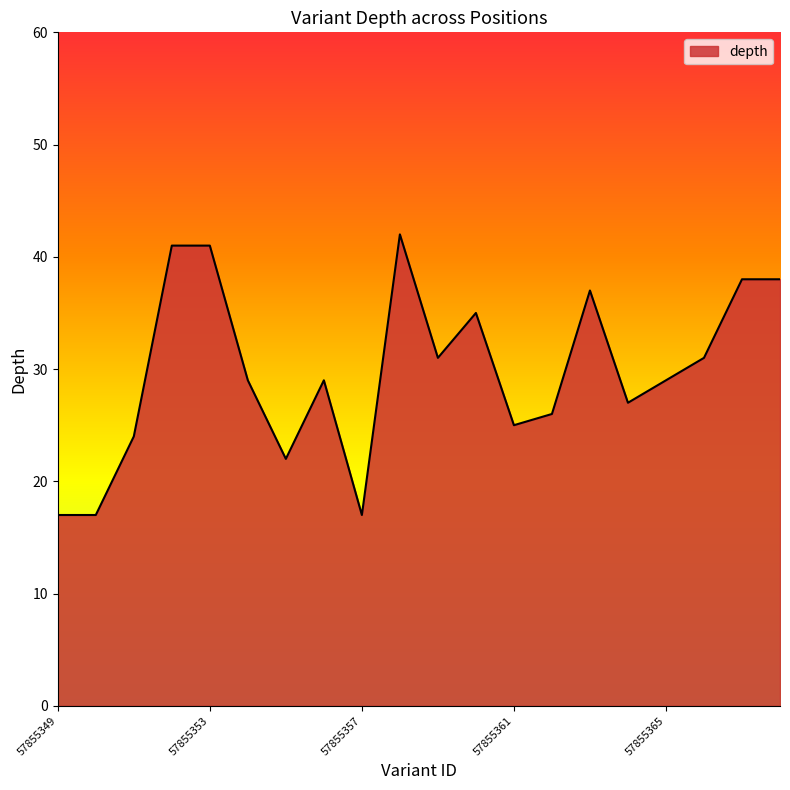

What is the difference between the maximum and minimum values?

25